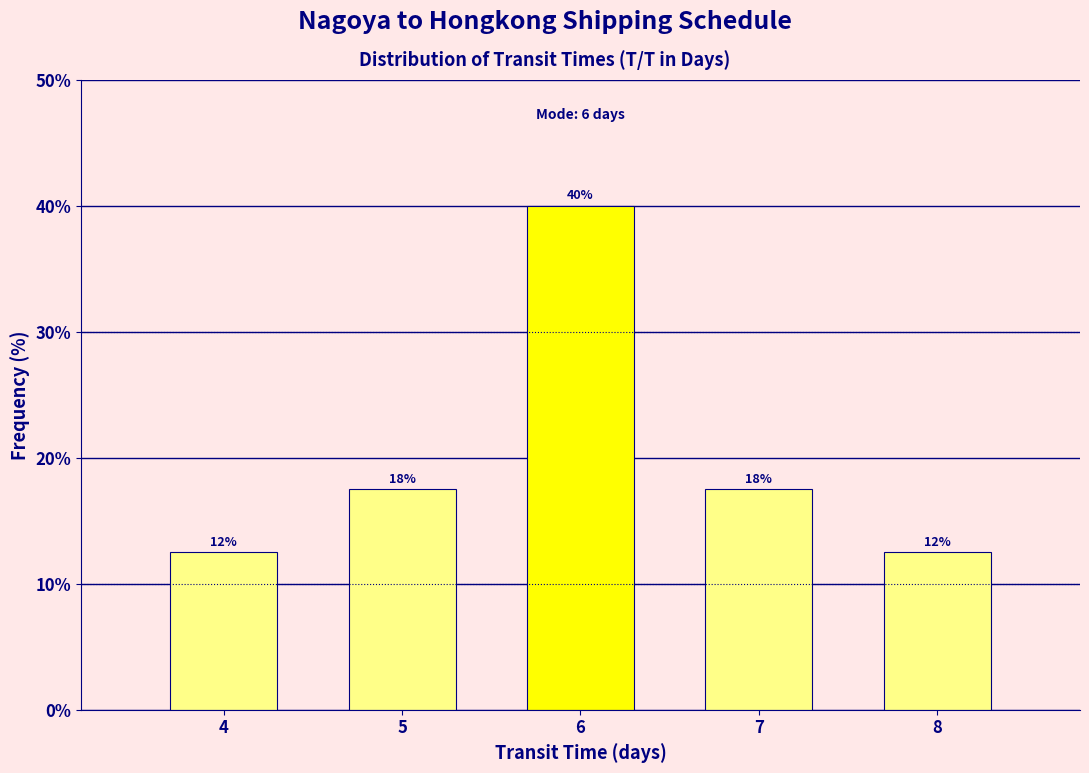

Does the chart contain any negative values?

No